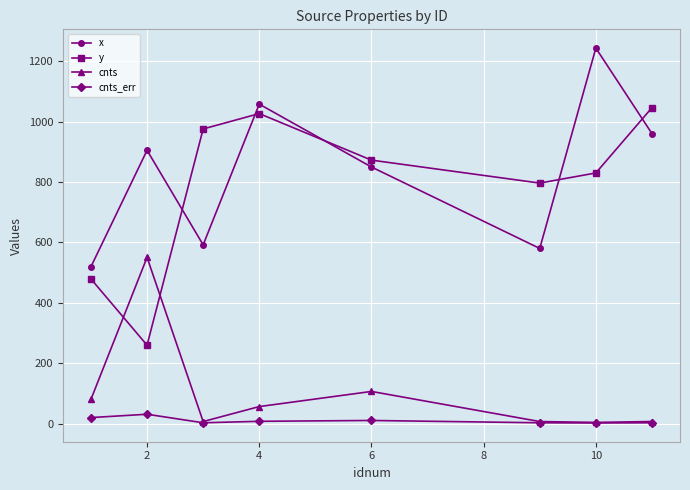

What is the average value of the x series?

838.8